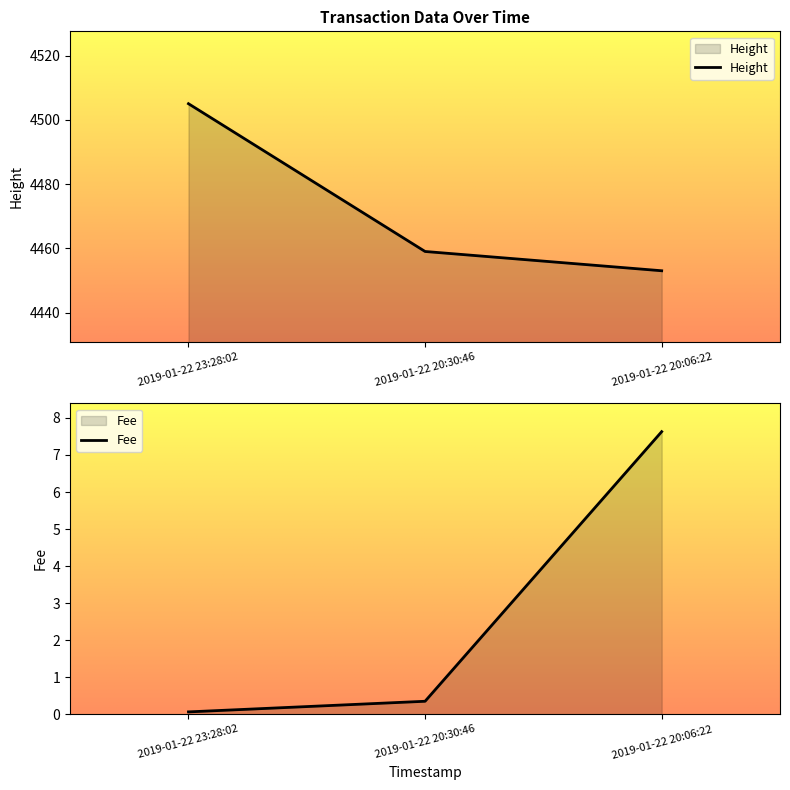

The value of Fee at 2019-01-22 20:30:46 is 0.2. True or false?

False